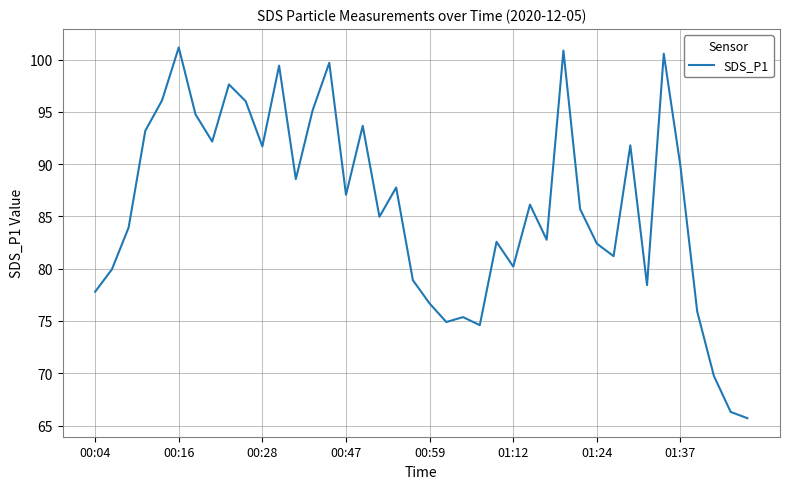

Is this an area chart (filled region under the line)?

No